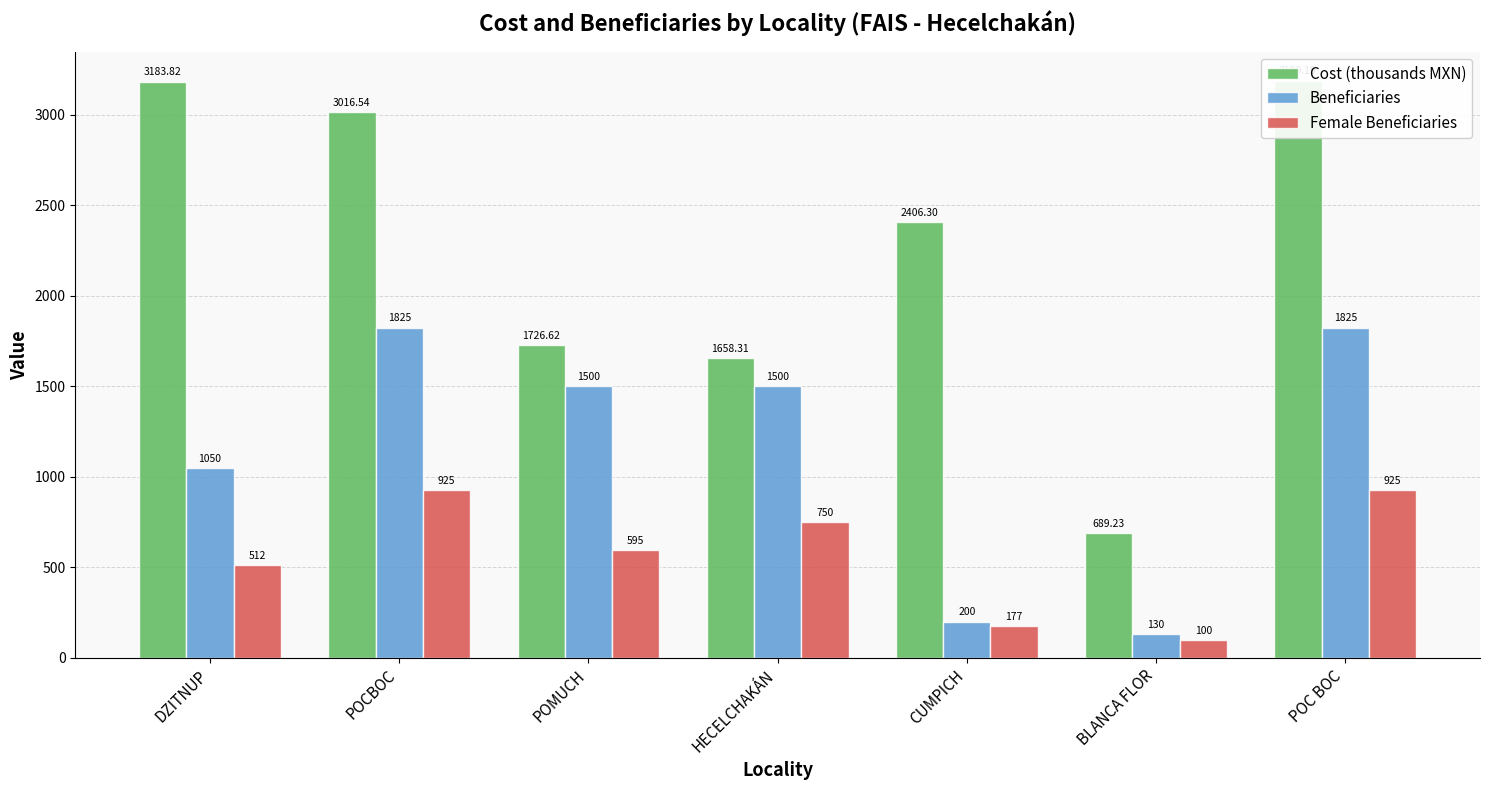

What value does the Cost (thousands MXN) series have at BLANCA FLOR?

689.2